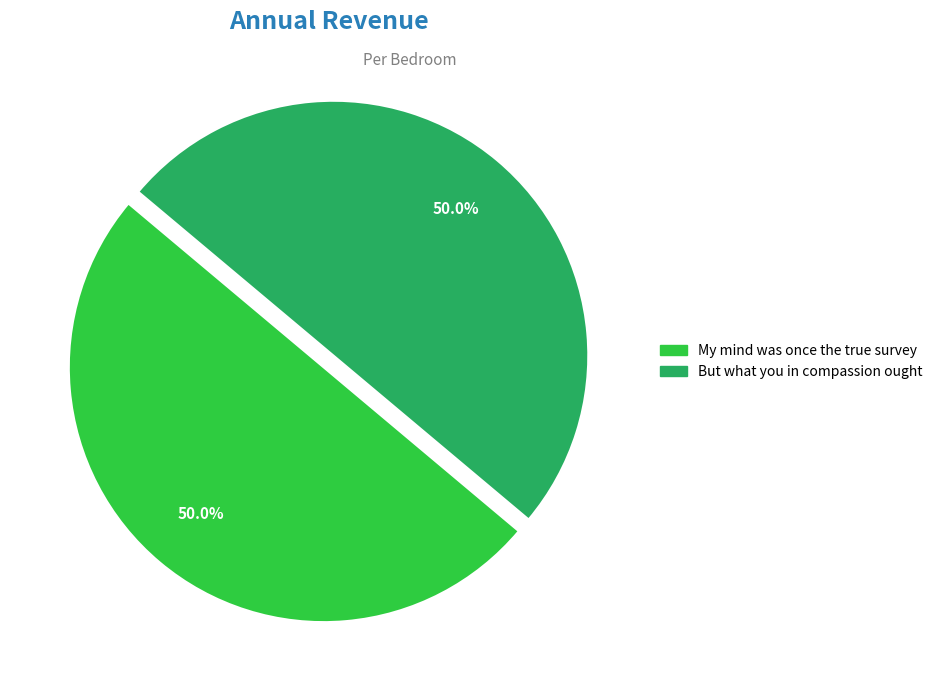

Do My mind was once the true survey and But what you in compassion ought together represent more than half of the pie?

Yes